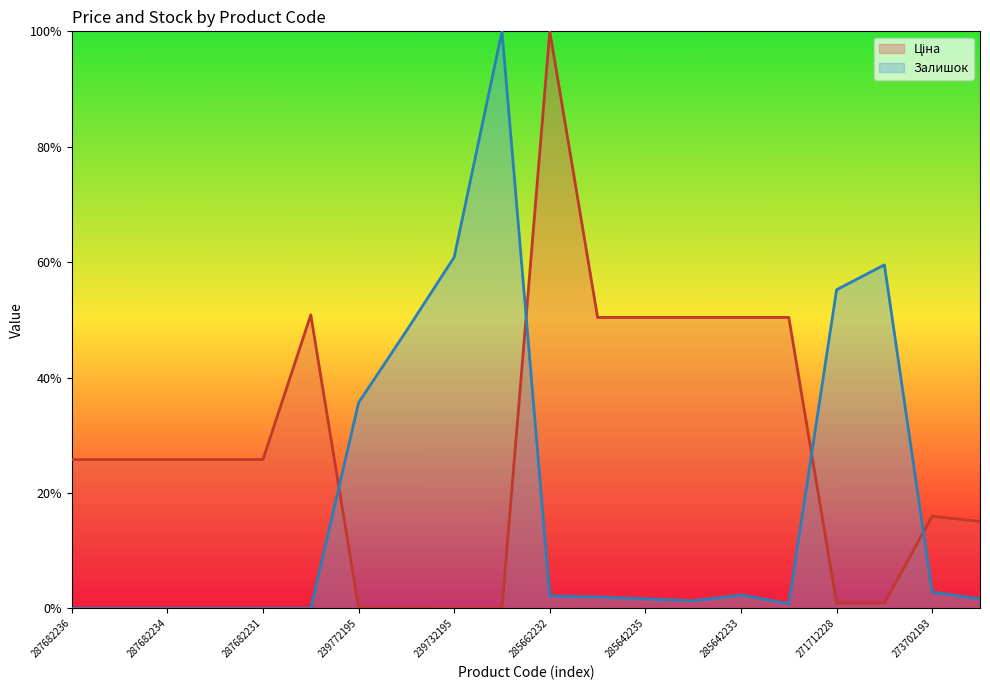

Reading left to right, transcribe all the data shown in this chart.

Ціна: 287682236=0.3	287682235=0.3	287682234=0.3	287682233=0.3	287682231=0.3	287702232=0.5	239772195=0.0	239772179=0.0	239732195=0.0	239732179=0.0	285662232=1.0	285642236=0.5	285642235=0.5	285642234=0.5	285642233=0.5	285642231=0.5	271712228=0.0	271712227=0.0	273702193=0.2	248922198=0.2
Залишок: 287682236=0.0	287682235=0.0	287682234=0.0	287682233=0.0	287682231=0.0	287702232=0.0	239772195=0.4	239772179=0.5	239732195=0.6	239732179=1.0	285662232=0.0	285642236=0.0	285642235=0.0	285642234=0.0	285642233=0.0	285642231=0.0	271712228=0.6	271712227=0.6	273702193=0.0	248922198=0.0